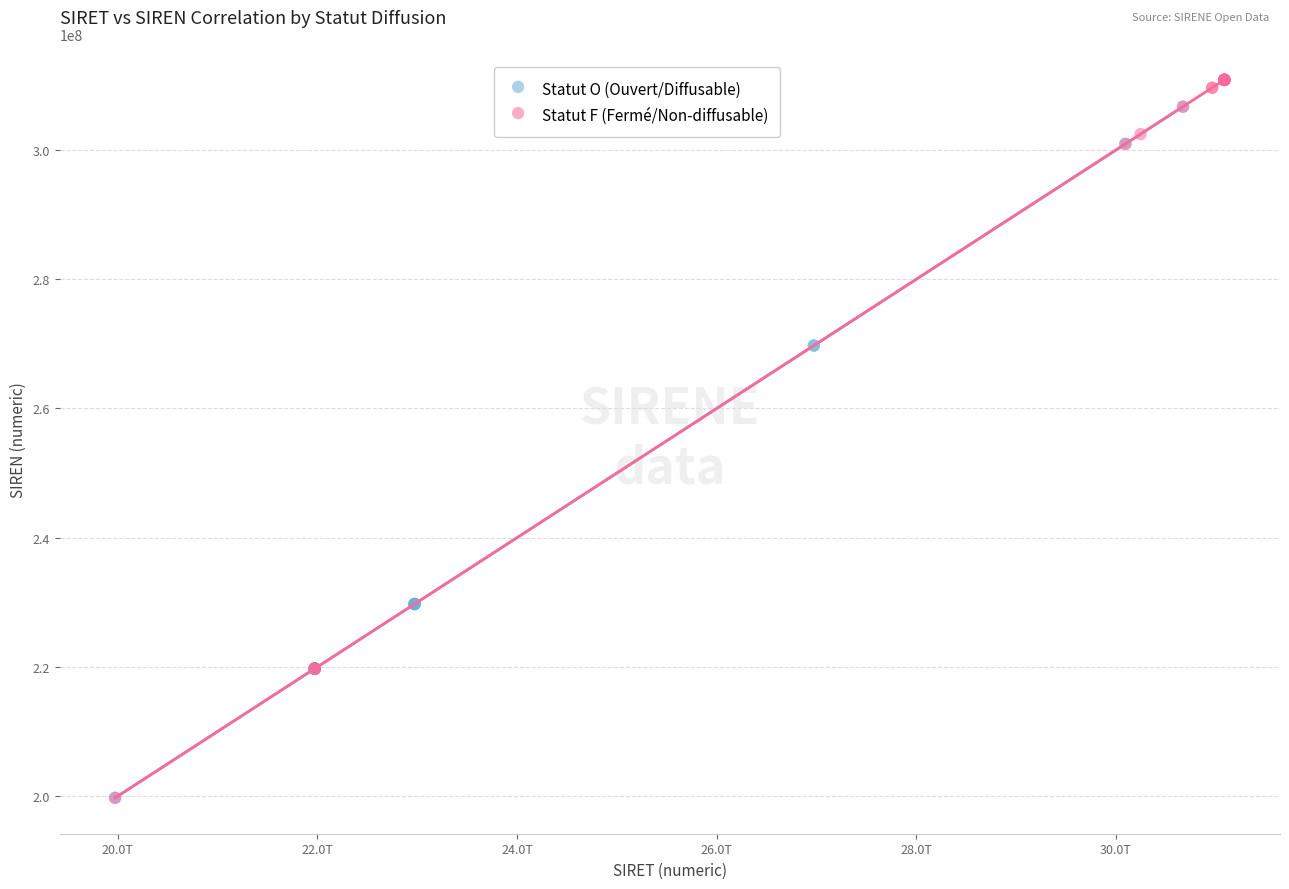

What are all the series names shown in the legend?

Statut O (Ouvert/Diffusable), Statut F (Fermé/Non-diffusable)